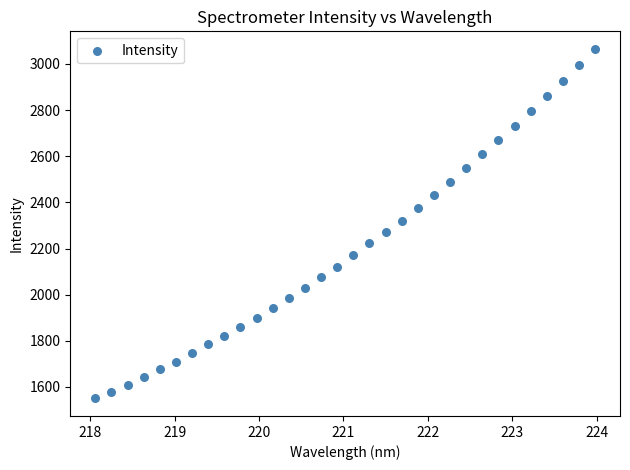

What is the range of Y values (max minus min)?

1515.6